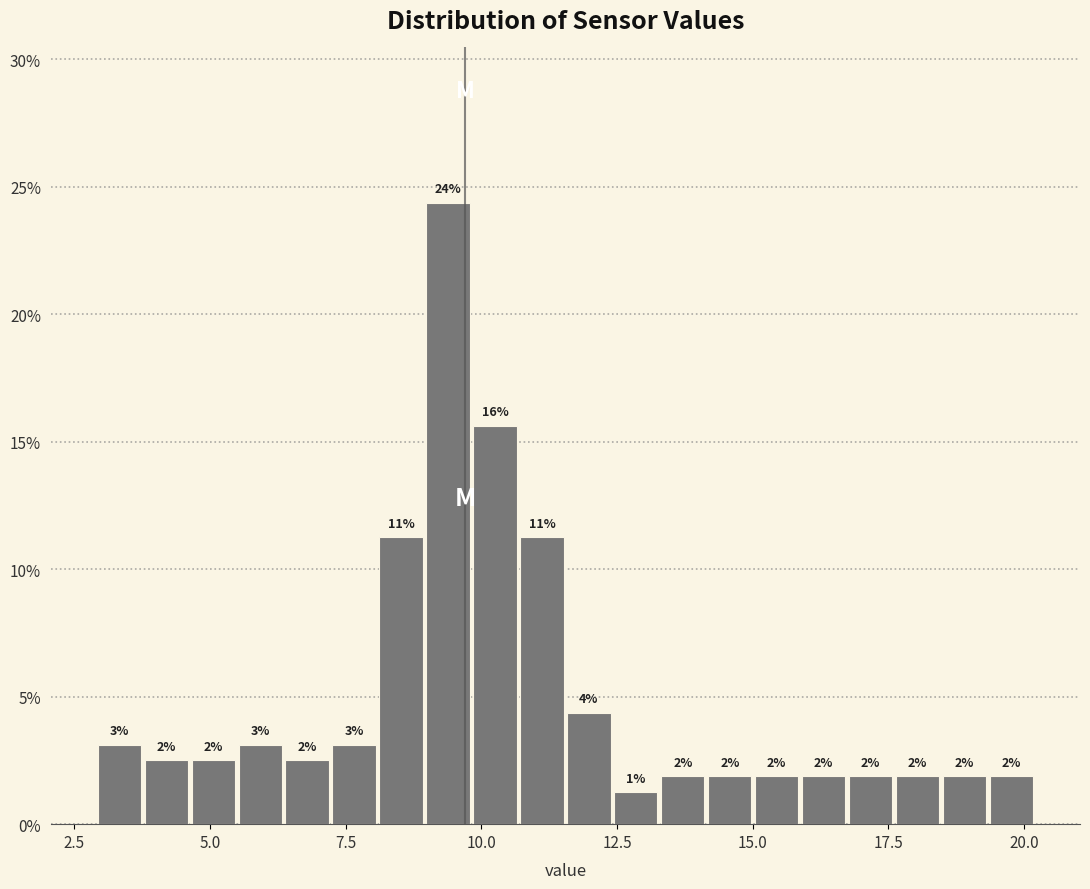

Read against the x-axis, roughly where is the centre of the tallest bar?

9.5